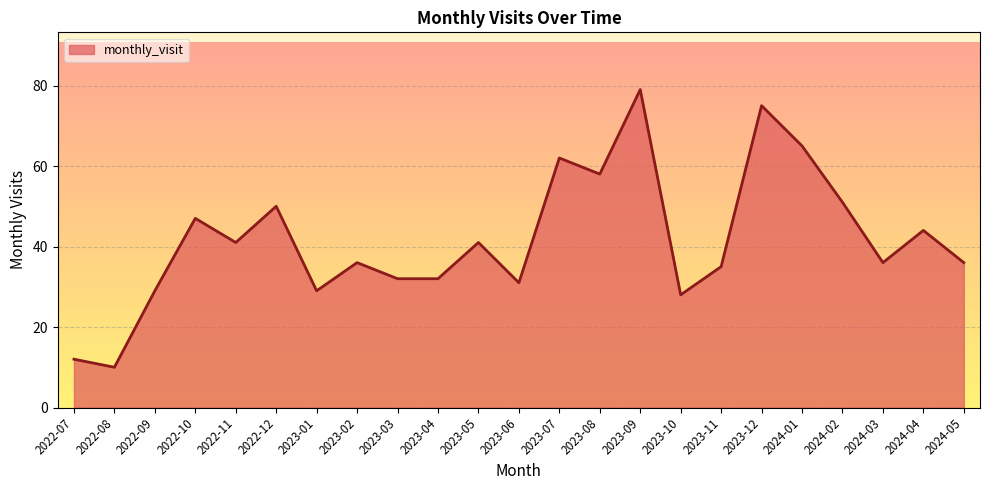

Which category has the lowest value across all series?

2022-08